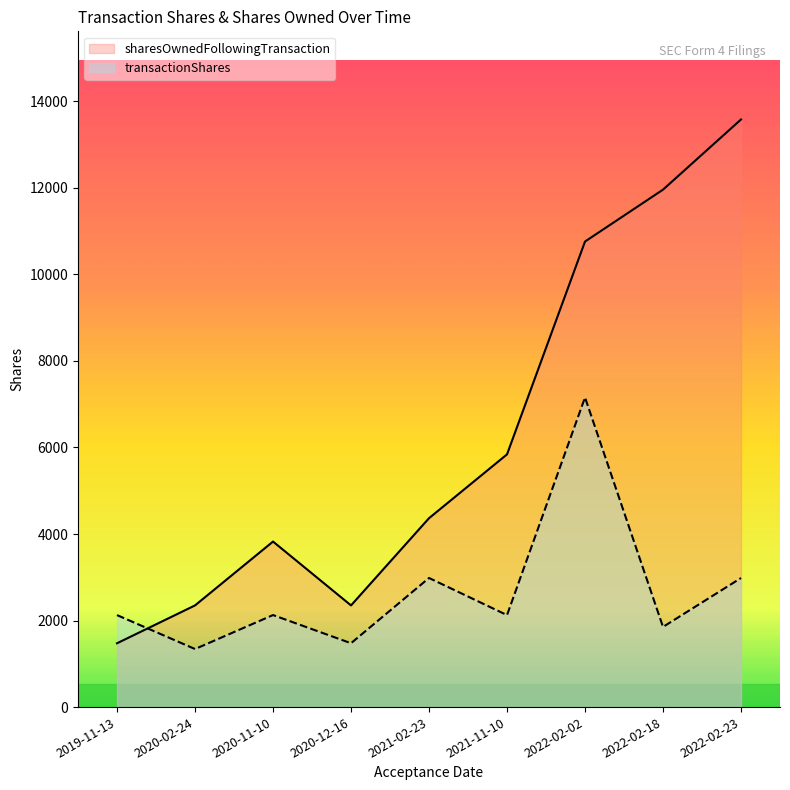

What is the difference between the highest and lowest values at 2020-11-10?

1699